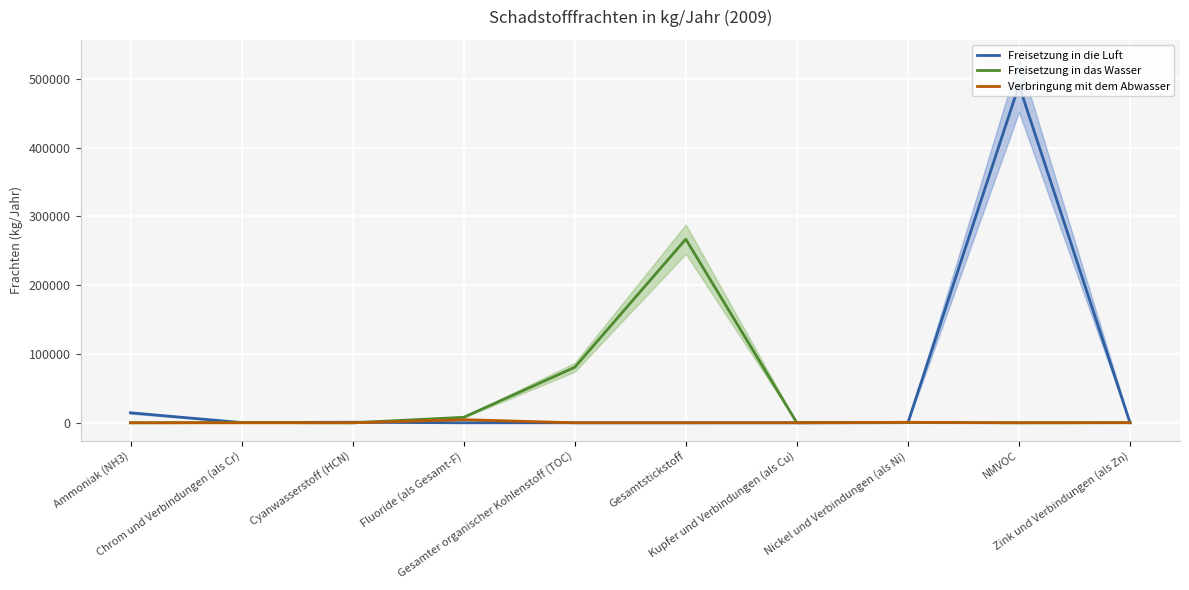

How many data points does each series have?

10